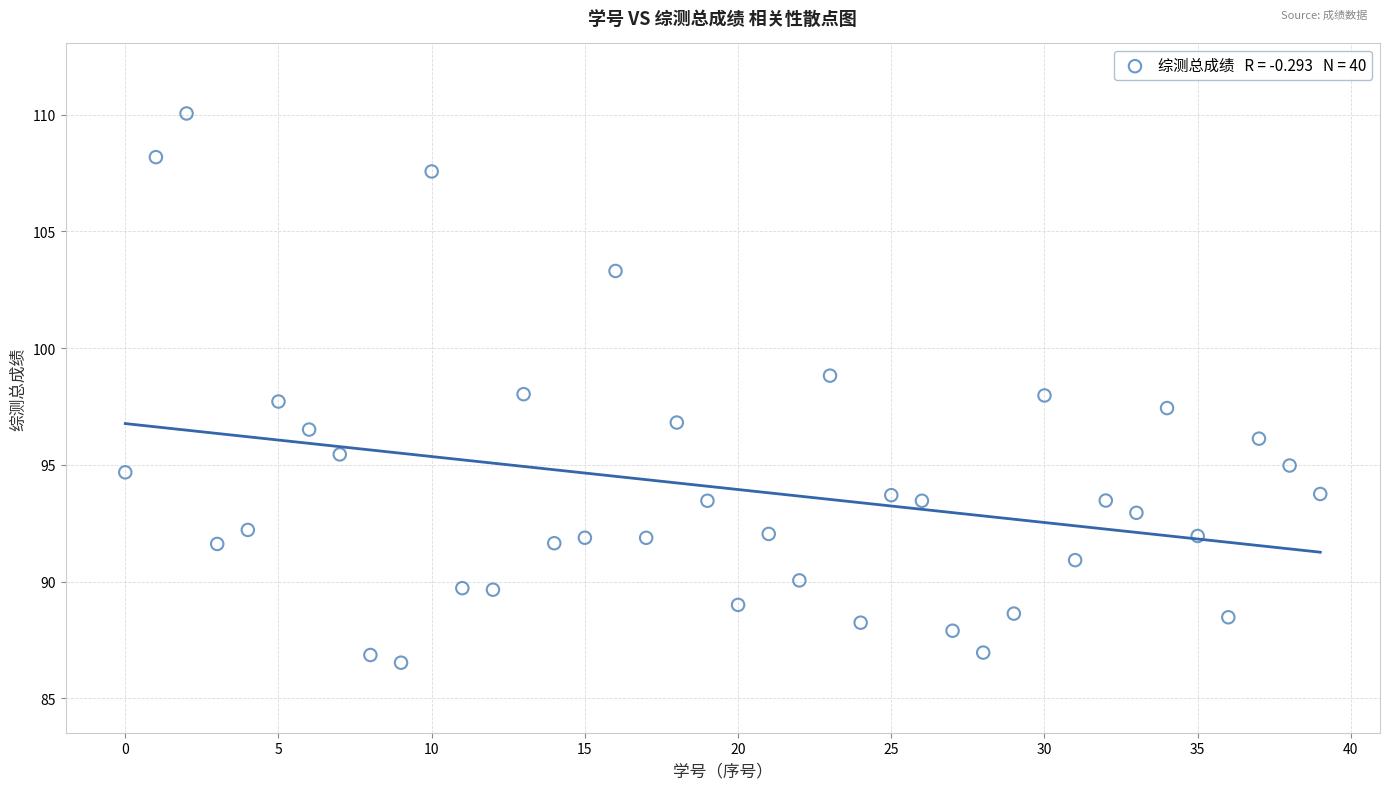

What is the range of Y values (max minus min)?

23.5